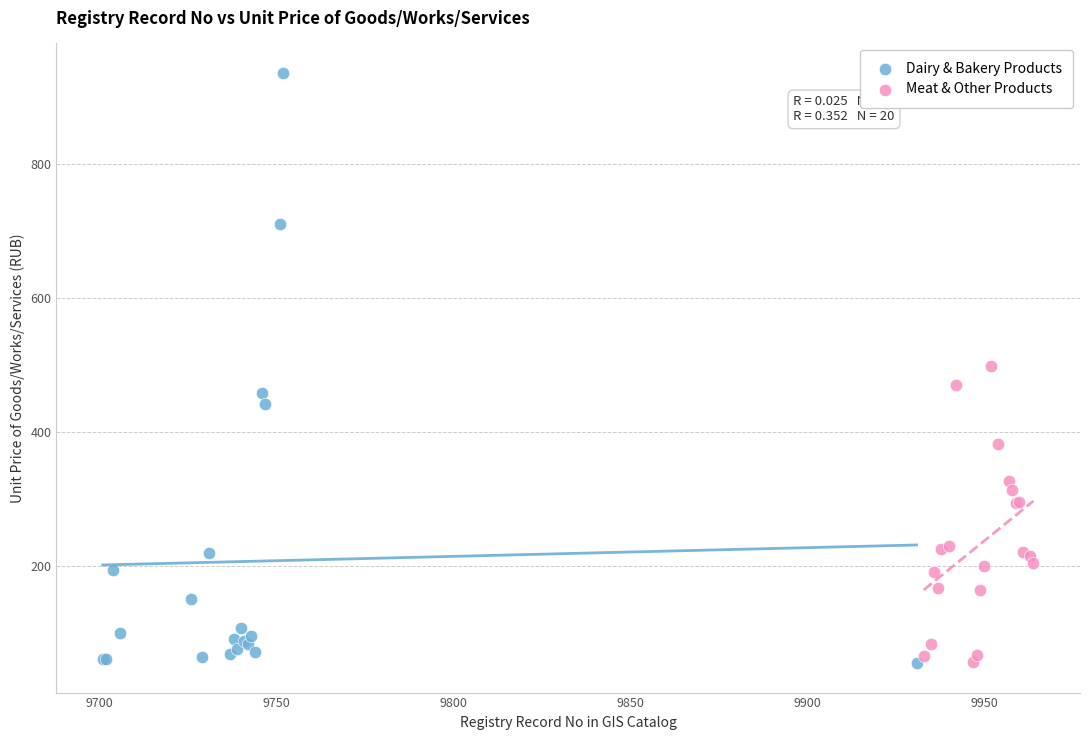

Which series has the largest Y range (max minus min)?

Dairy & Bakery Products